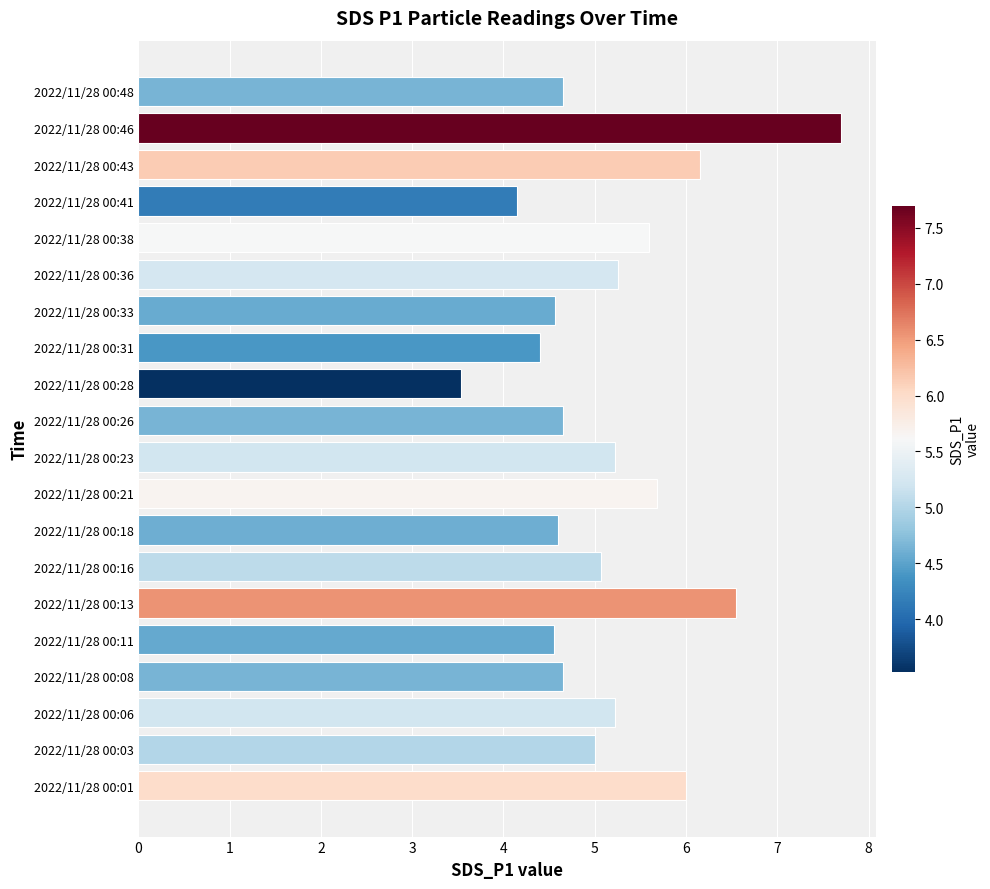

Between 2022/11/28 00:23 and 2022/11/28 00:21, which is larger?

2022/11/28 00:21